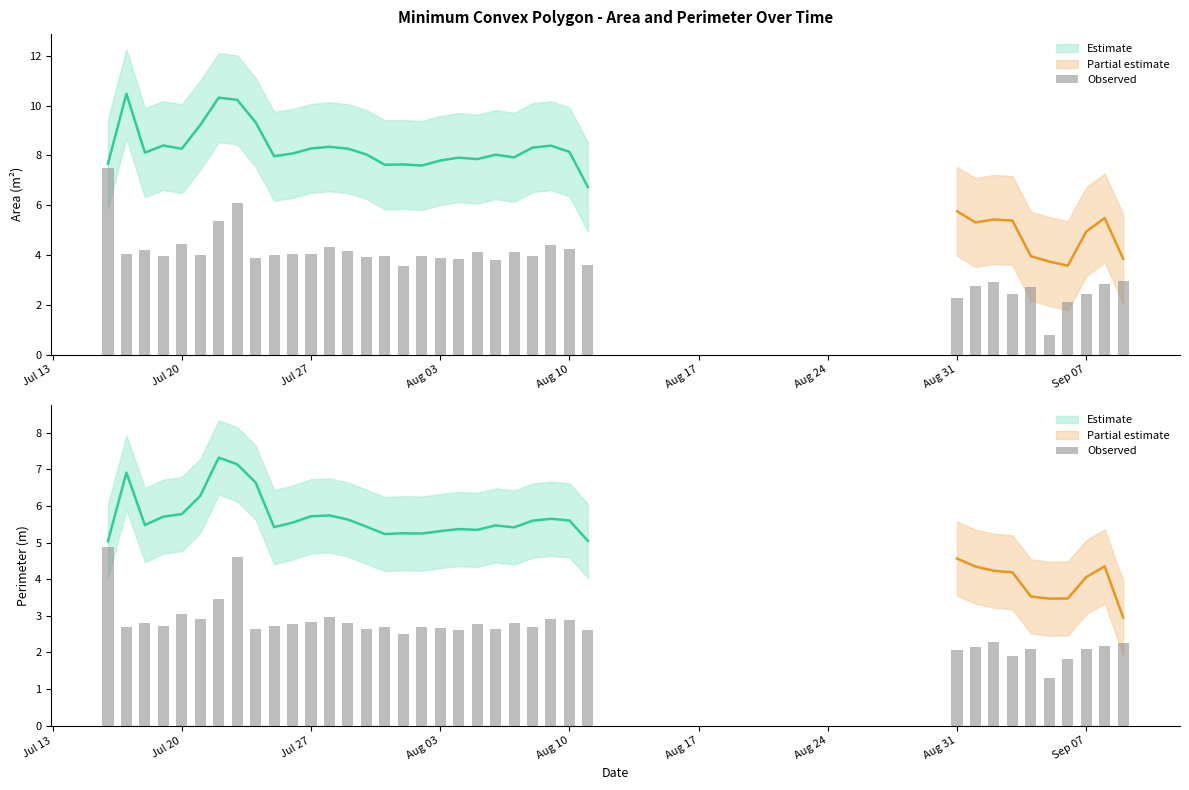

What is the sum of all values?

99.1